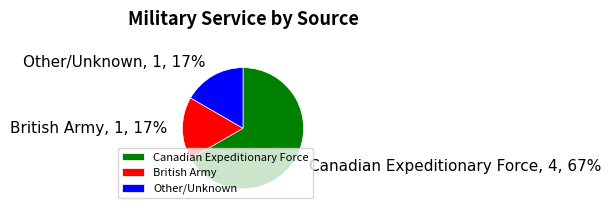

How many slices are in this pie chart?

3